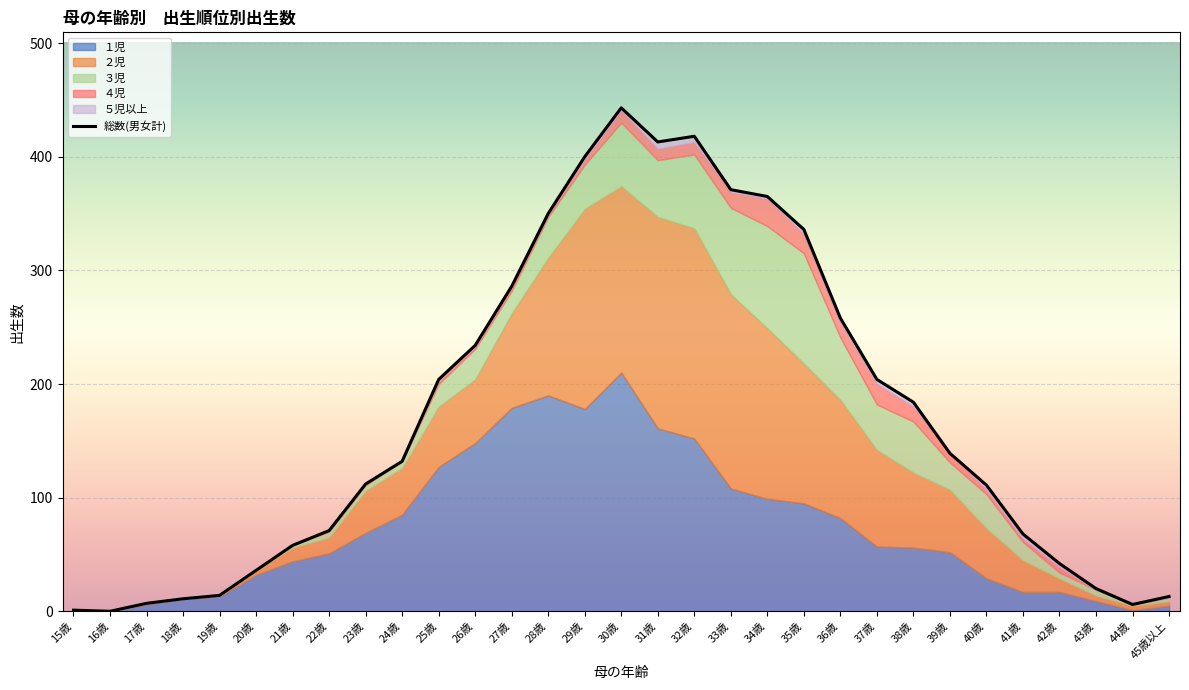

Which category has the highest value across all series?

30歳